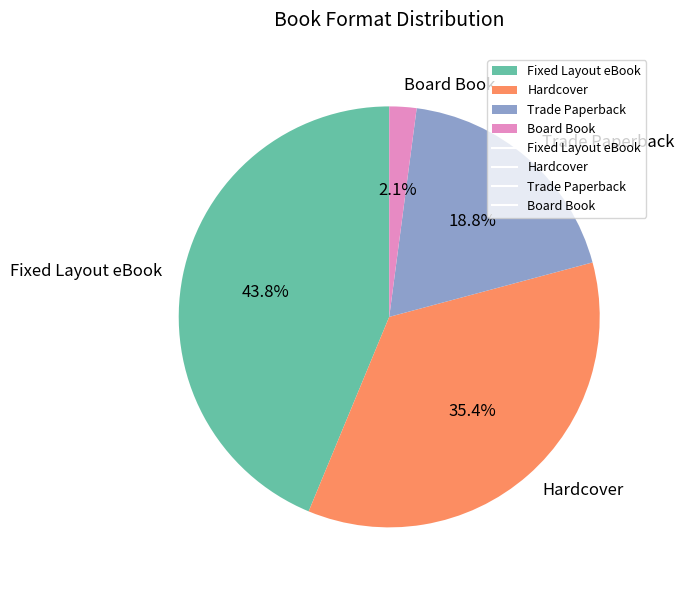

What is the ratio of the value at Hardcover to the value at Trade Paperback?

1.9